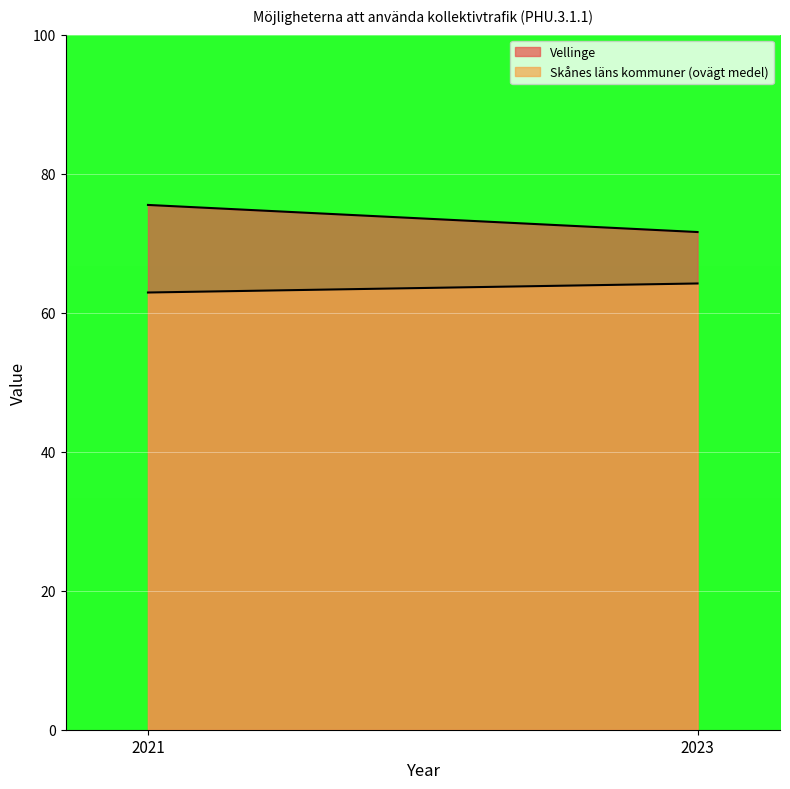

Which series changed the most between 2021 and 2023?

Vellinge